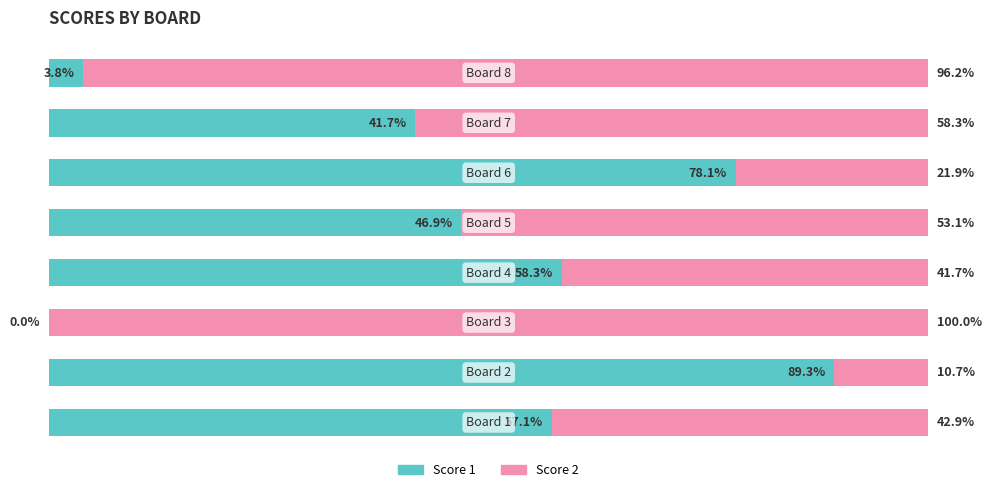

What are all the series names shown in the legend?

Score 1, Score 2